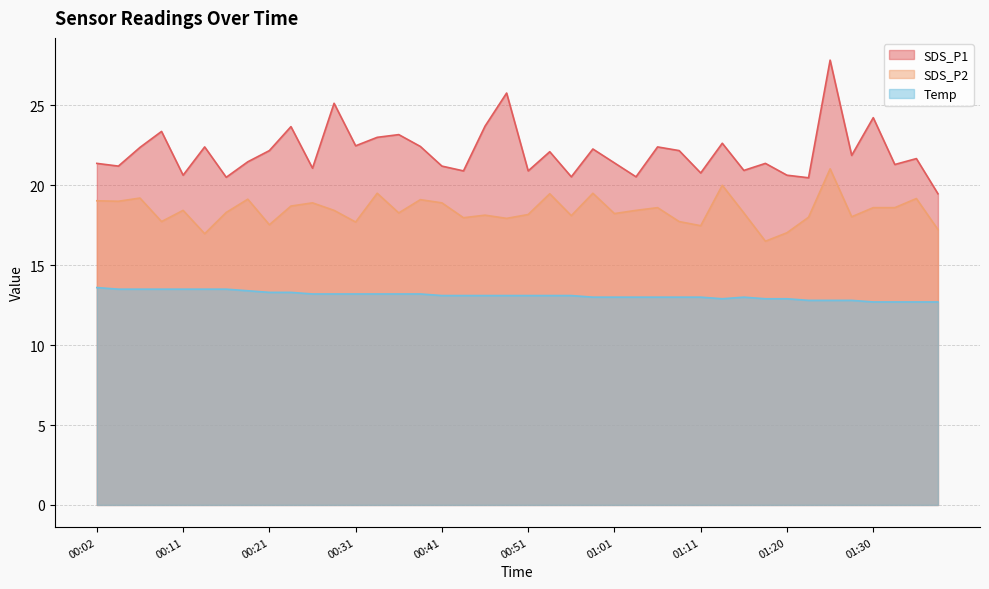

Read the SDS_P2 value at 01:08.

17.7